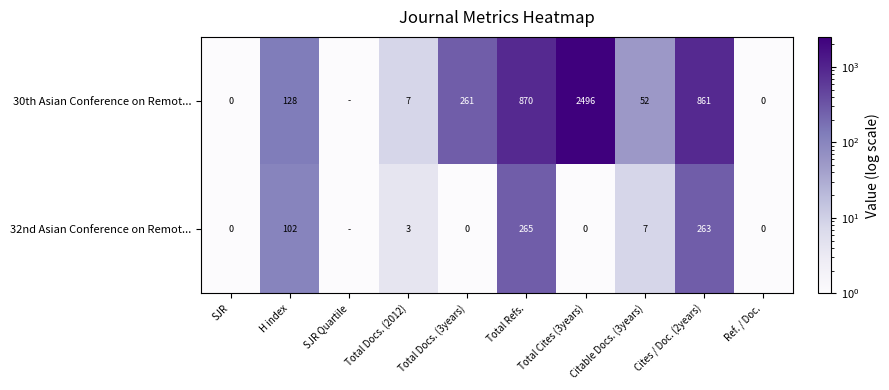

What is the difference between the 32nd Asian Conference on Remot... values at Total Docs. (2012) and Ref. / Doc.?

3